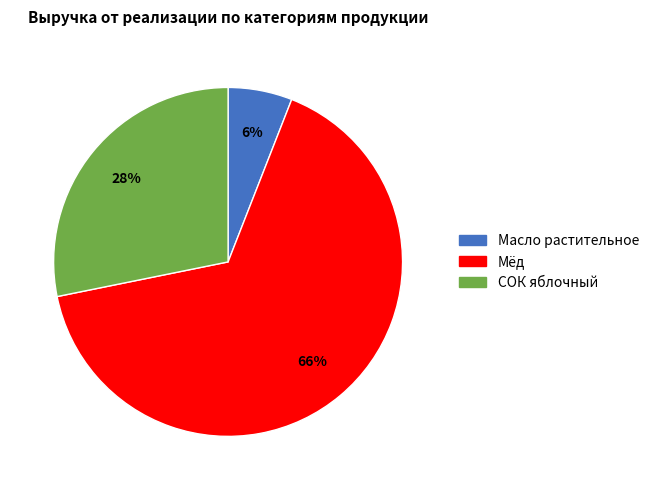

To the nearest percent, what is the difference between the largest and smallest slice percentages?

60%